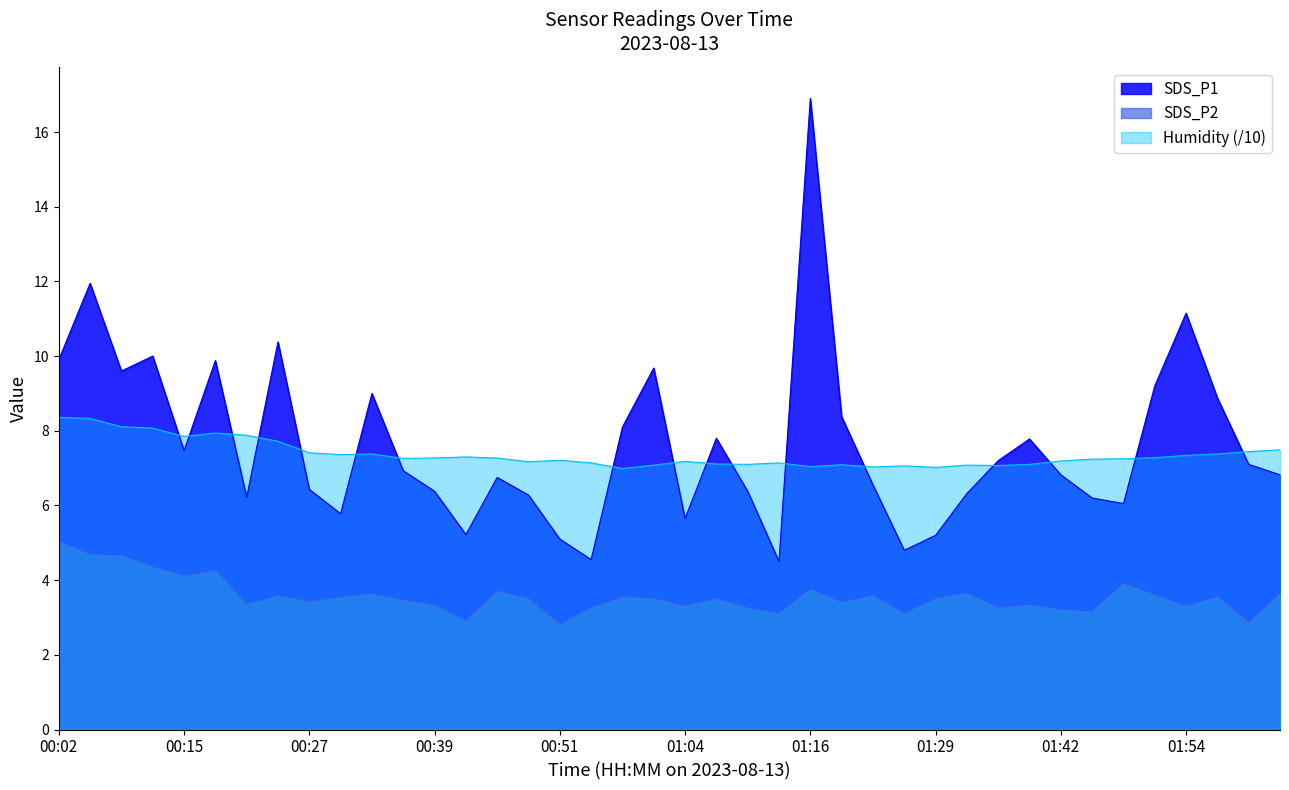

Where does the SDS_P2 series first go above 3?

00:02